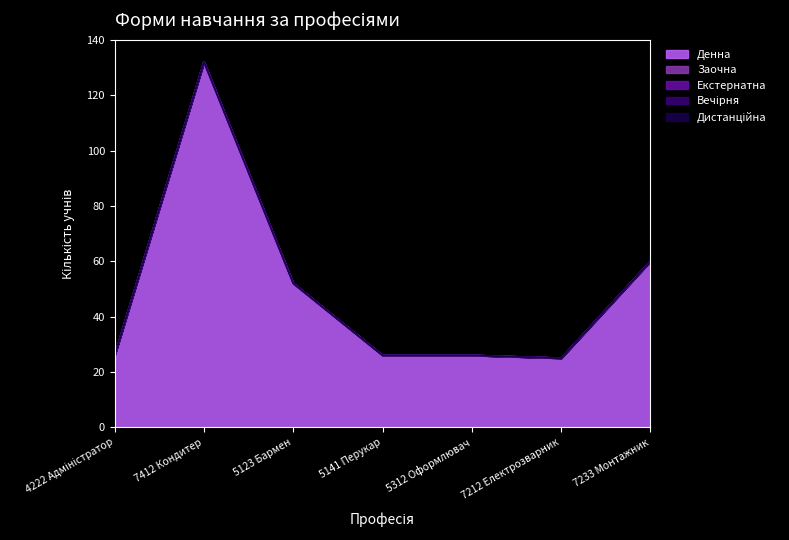

Reading left to right, extract all data points from this chart.

Денна: 4222 Адміністратор=26	7412 Кондитер=132	5123 Бармен=52	5141 Перукар=26	5312 Оформлювач=26	7212 Електрозварник=25	7233 Монтажник=60
Заочна: 4222 Адміністратор=0	7412 Кондитер=0	5123 Бармен=0	5141 Перукар=0	5312 Оформлювач=0	7212 Електрозварник=0	7233 Монтажник=0
Екстернатна: 4222 Адміністратор=0	7412 Кондитер=0	5123 Бармен=0	5141 Перукар=0	5312 Оформлювач=0	7212 Електрозварник=0	7233 Монтажник=0
Вечірня: 4222 Адміністратор=0	7412 Кондитер=0	5123 Бармен=0	5141 Перукар=0	5312 Оформлювач=0	7212 Електрозварник=0	7233 Монтажник=0
Дистанційна: 4222 Адміністратор=0	7412 Кондитер=0	5123 Бармен=0	5141 Перукар=0	5312 Оформлювач=0	7212 Електрозварник=0	7233 Монтажник=0